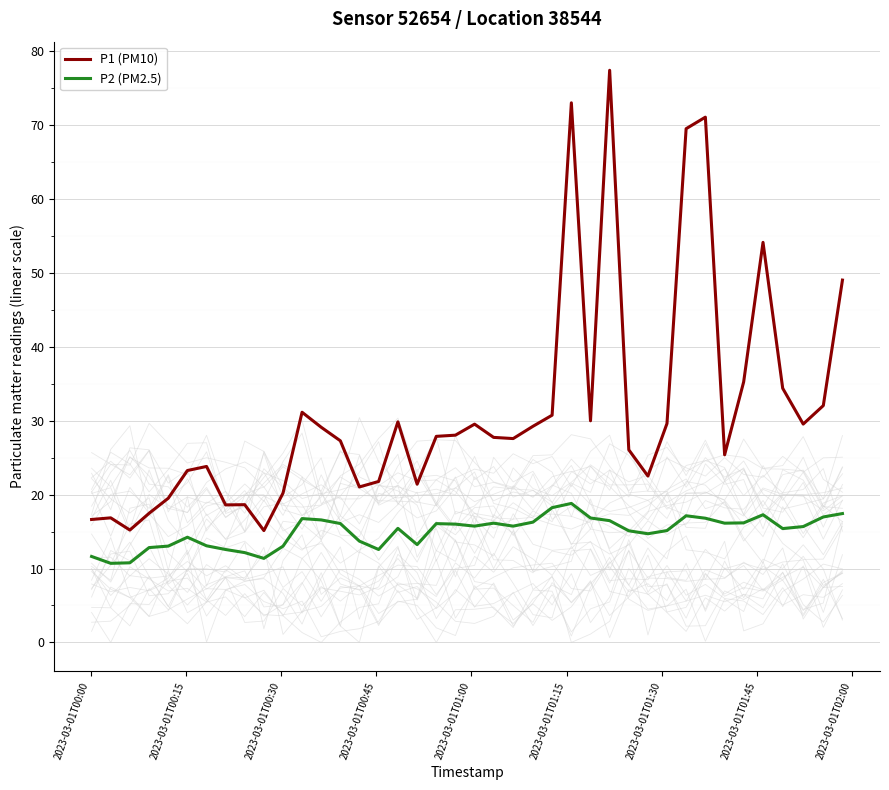

How many data points in P1 (PM10) are above 27?

23